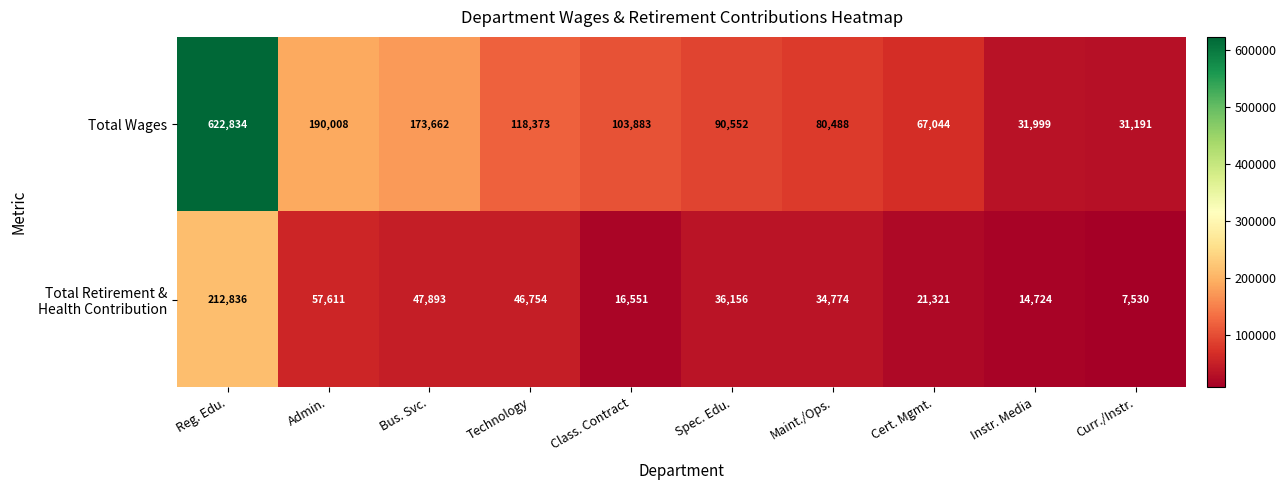

Count the number of categories in the chart.

10